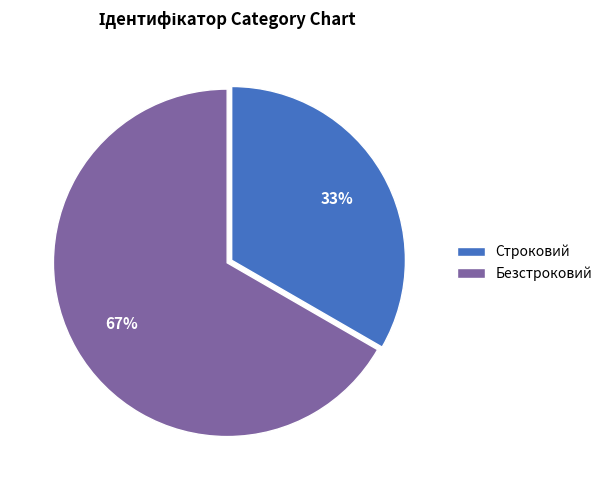

True or false: Безстроковий accounts for 74% of the total.

False